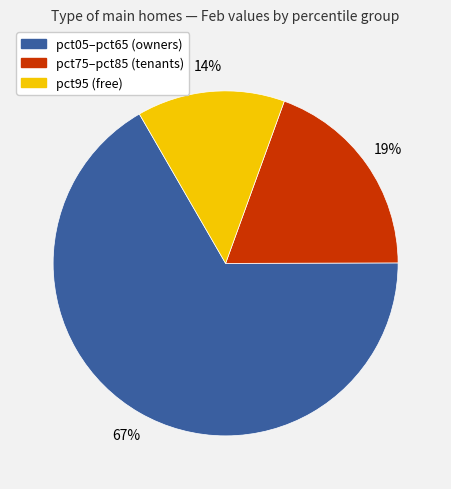

To the nearest percent, what is the average slice percentage?

33%